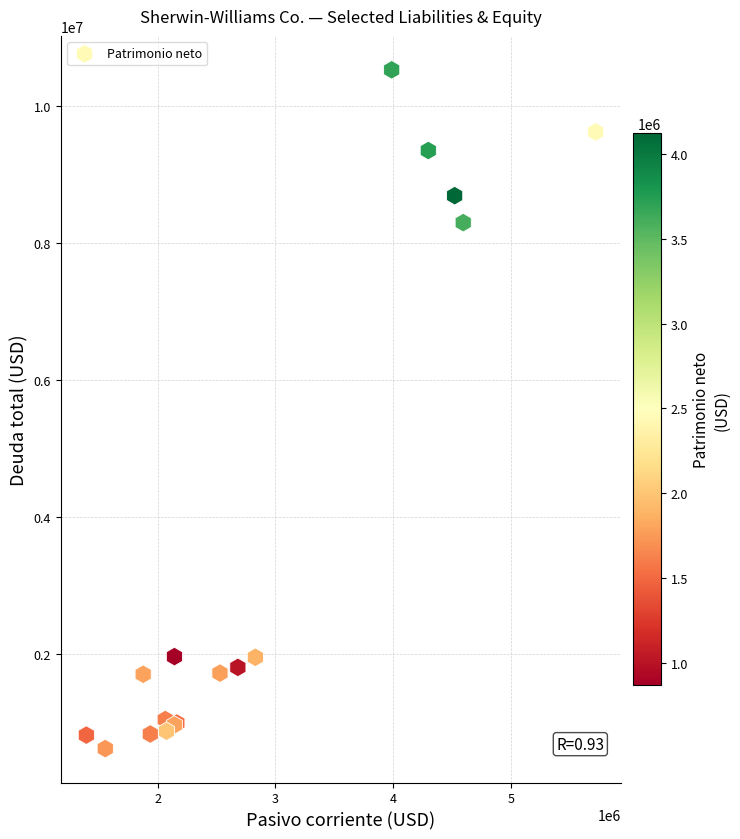

What Y value in the scatter plot is closest to 5570912?

8292100